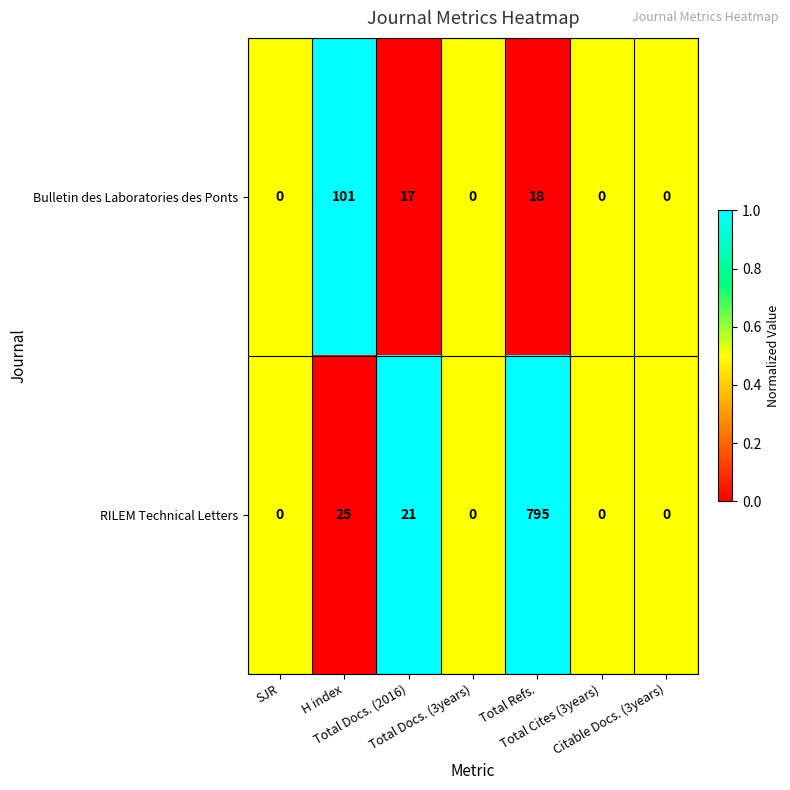

What is the sum of all RILEM Technical Letters values?

841